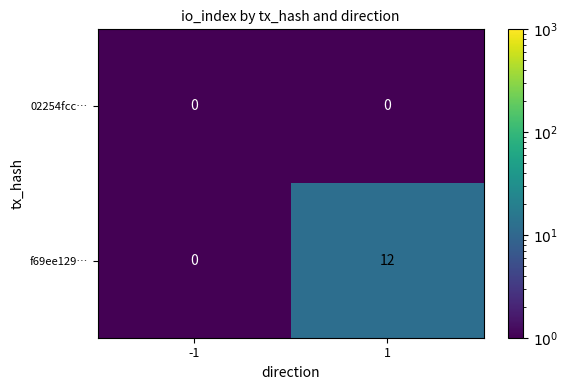

Reading left to right, extract all data points from this chart.

02254fcc…: 0	0
f69ee129…: 0	12